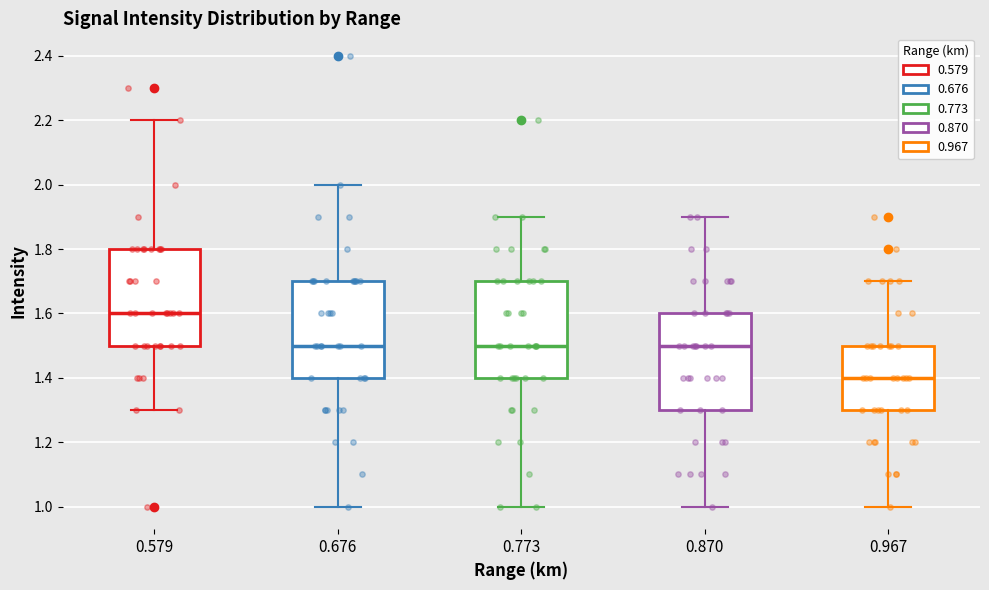

Which box has the lowest median line?

0.967